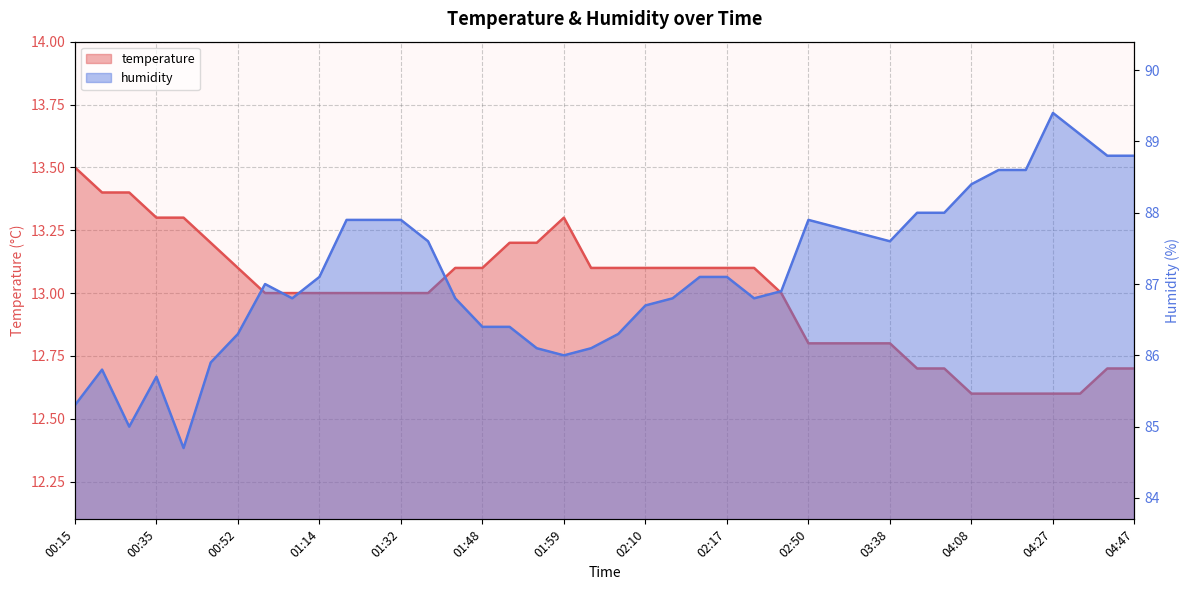

The value of temperature at 02:21 is 13.1. True or false?

True